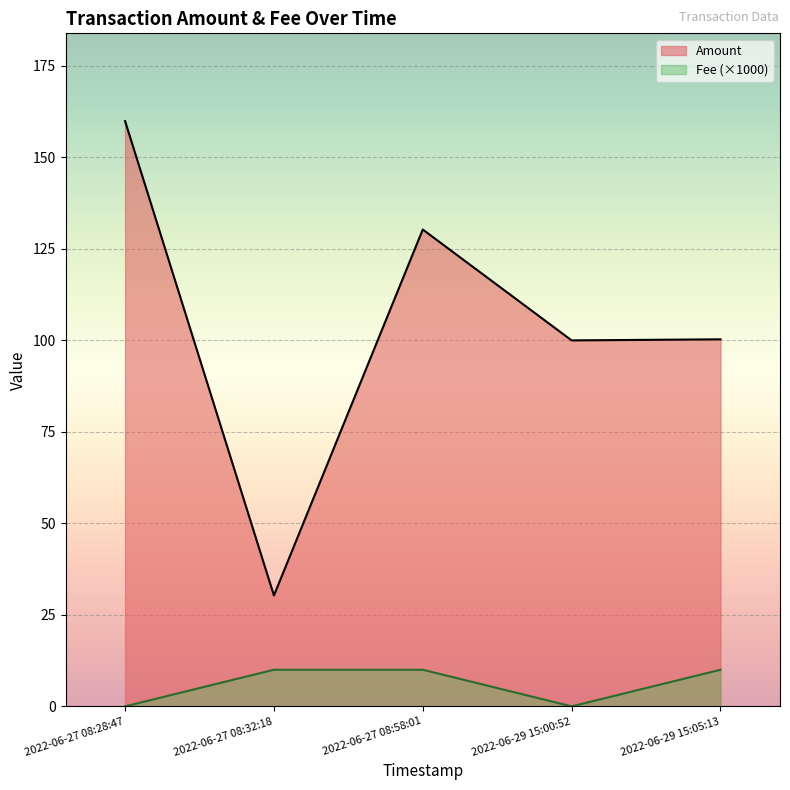

Between 2022-06-29 15:05:13 and 2022-06-27 08:28:47, which is larger?

2022-06-27 08:28:47